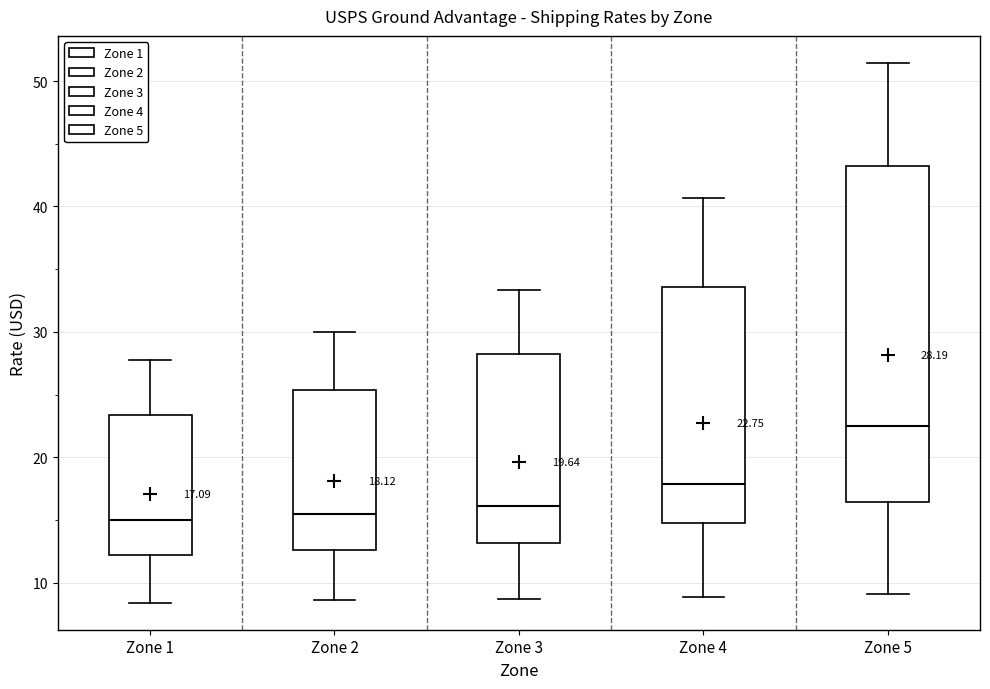

Which box is the tallest, from its lower edge to its upper edge?

Zone 5